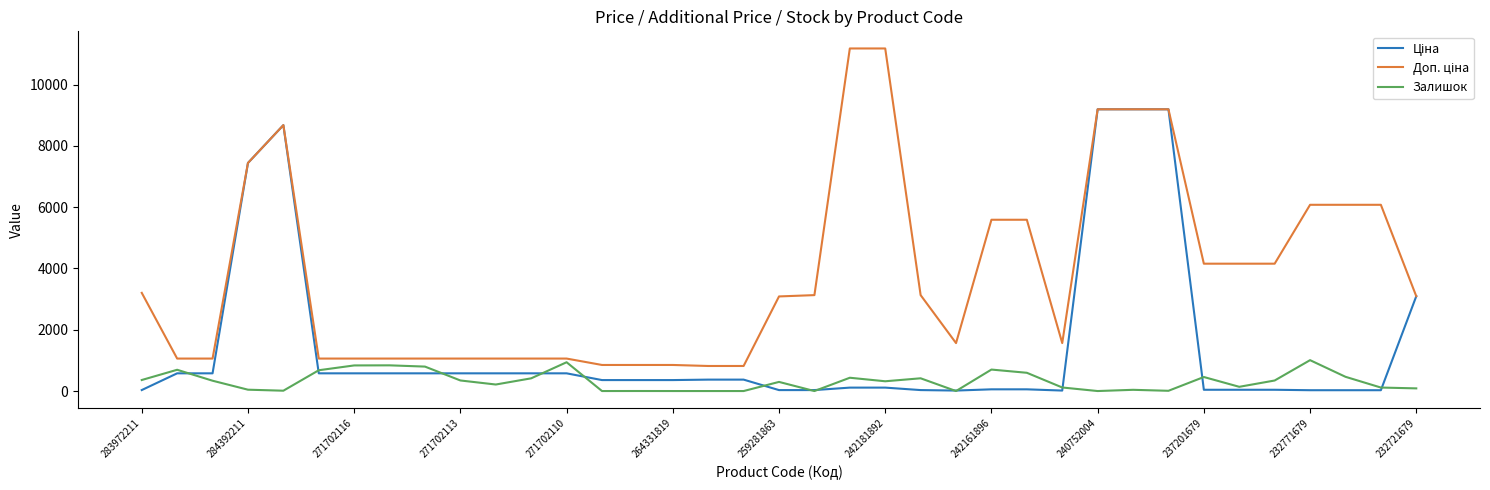

What is the greatest value displayed?

11182.0